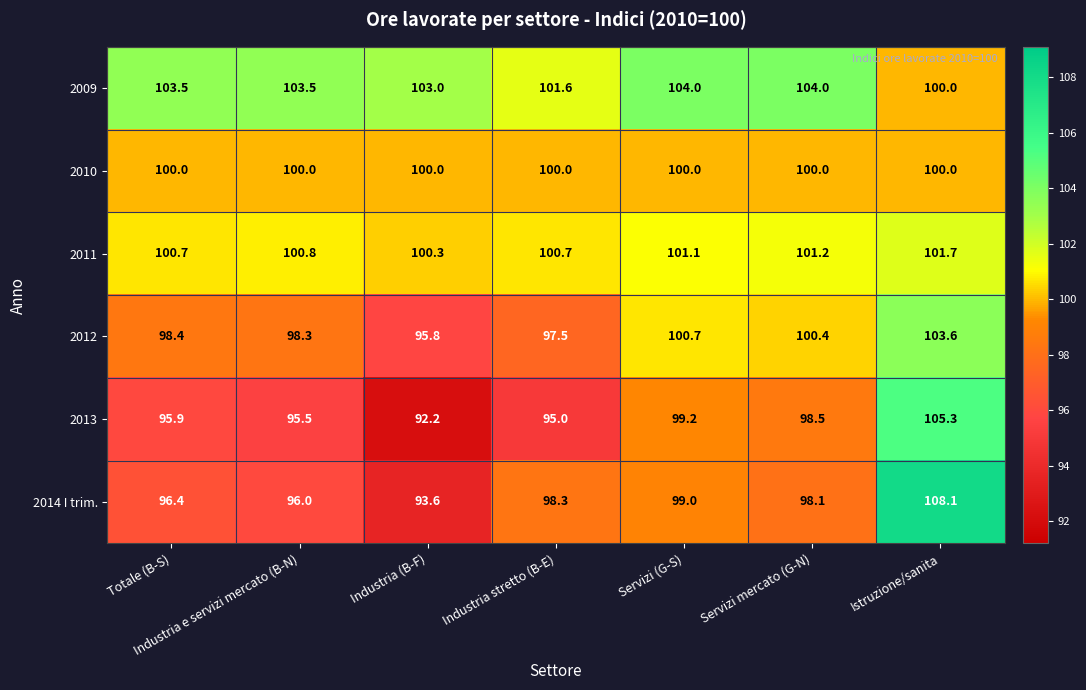

Where is 2009 nearest to the value 102?

Industria stretto (B-E)